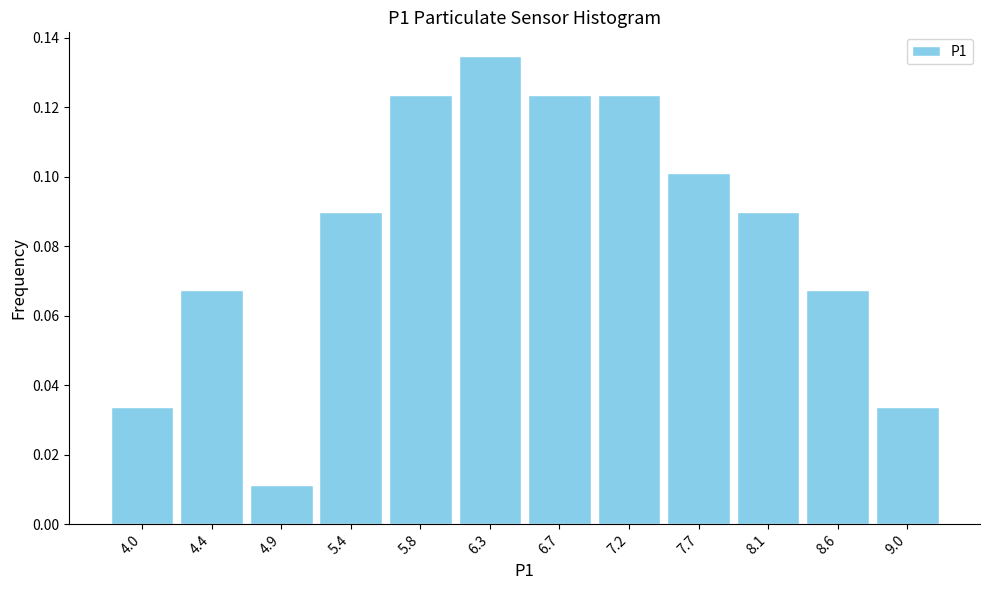

How tall is the bar that spans 5.59 to 6.05 on the x-axis? Neither the bar edges nor the heights are printed on the chart, so give them approximately, as read against the axes.

0.124